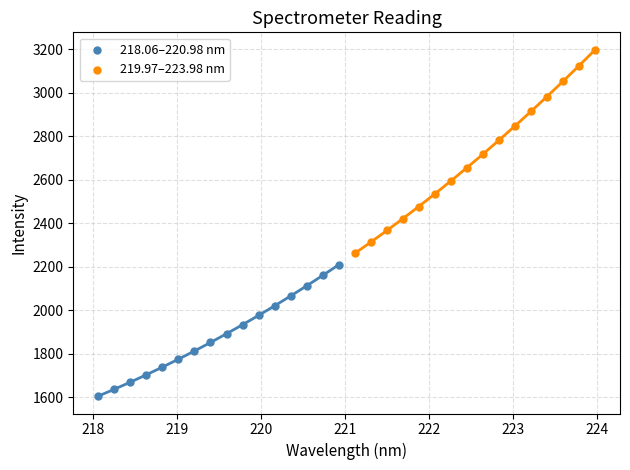

Which series reaches the minimum Y coordinate?

218.06–220.98 nm